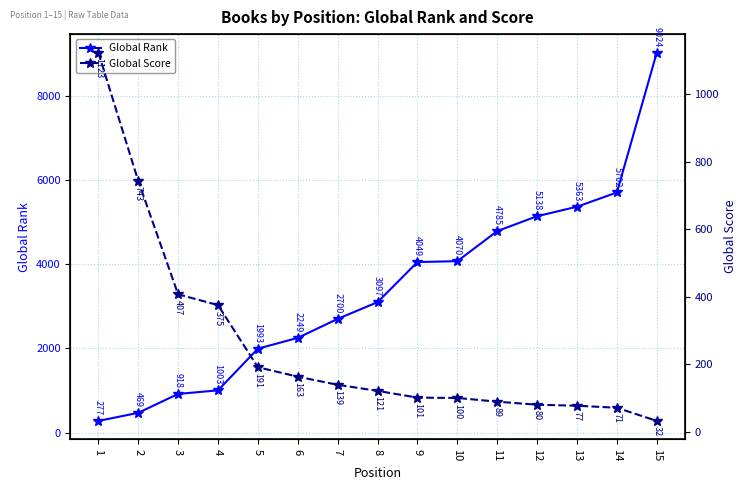

What are all the series names shown in the legend?

Global Rank, Global Score